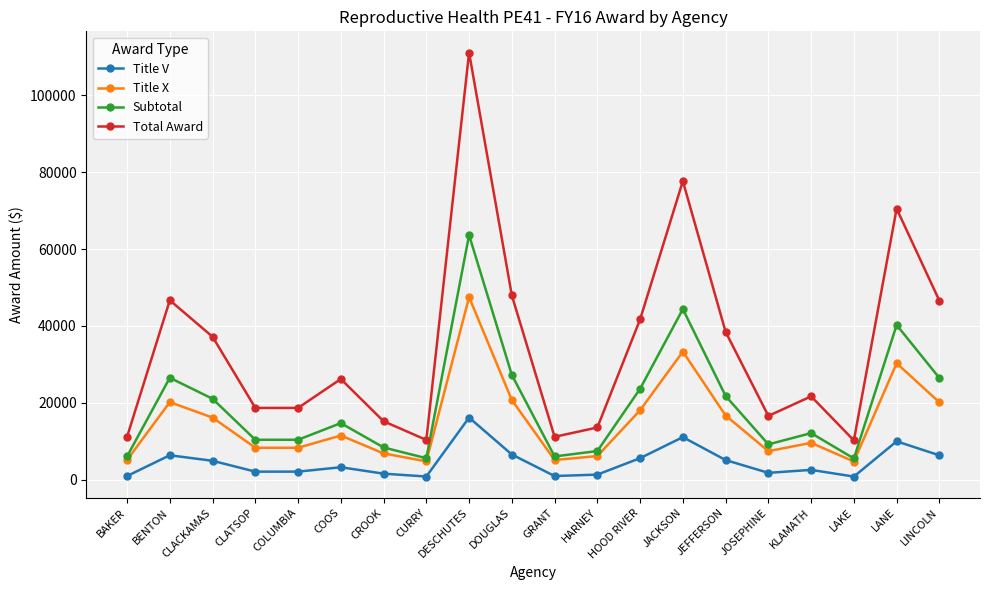

What is the average value of the Title X series?

15028.4